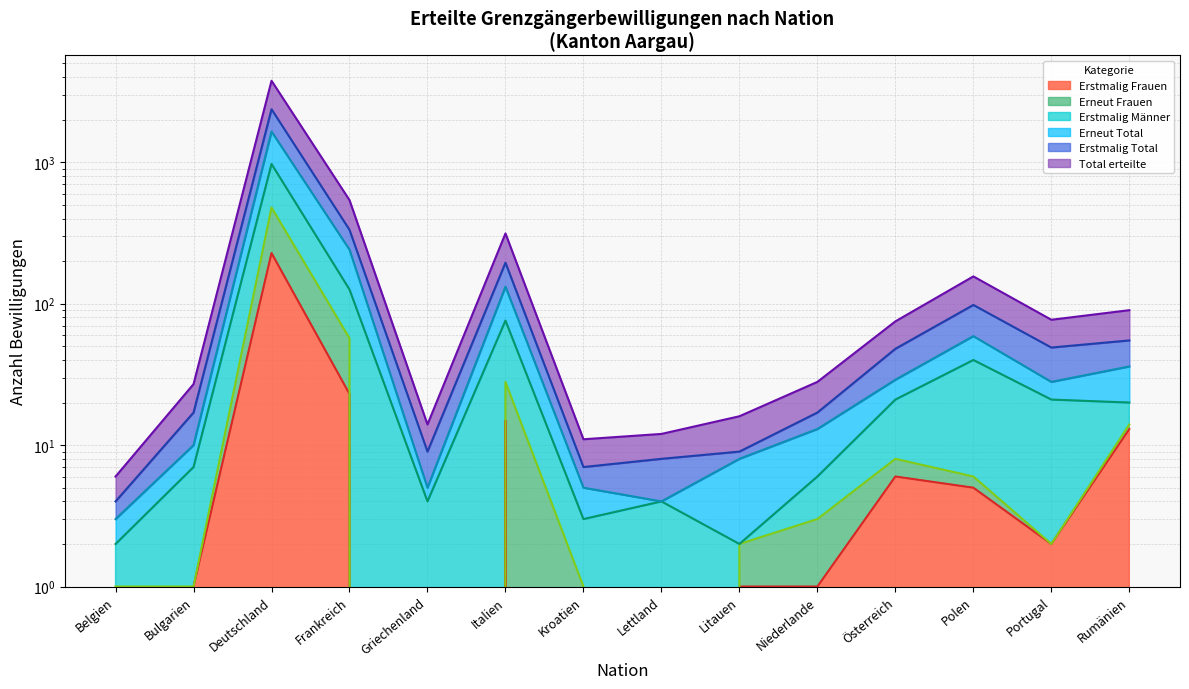

Which series has the largest total across all categories?

Total erteilte